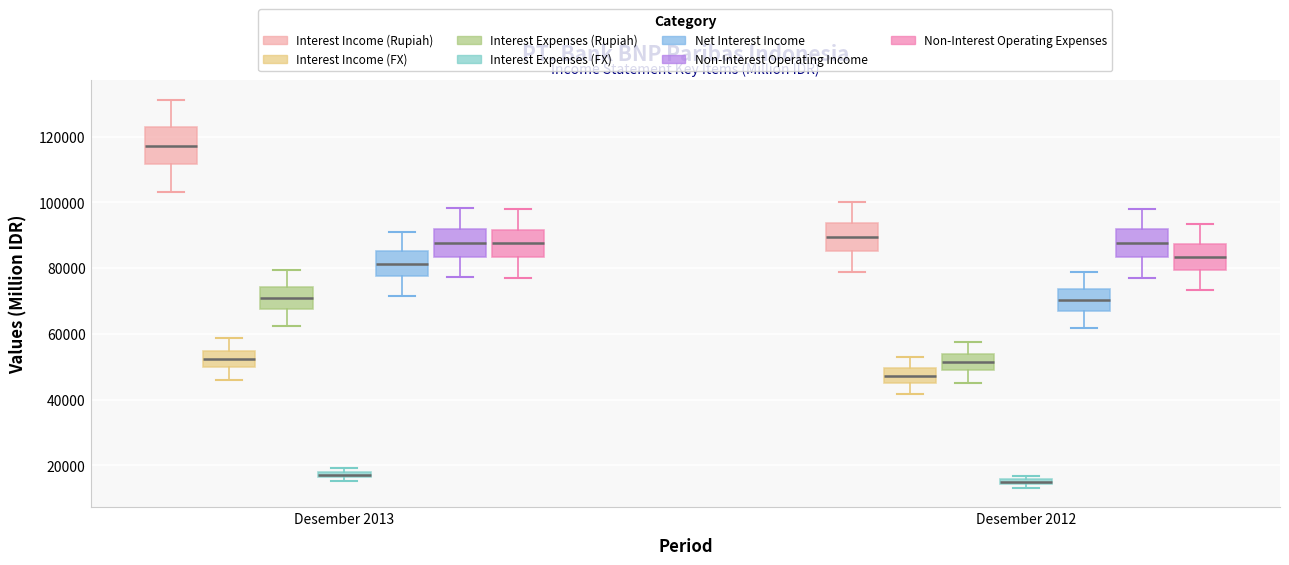

Which box has the lowest median line?

Desember 2012 (Interest Expenses (FX))